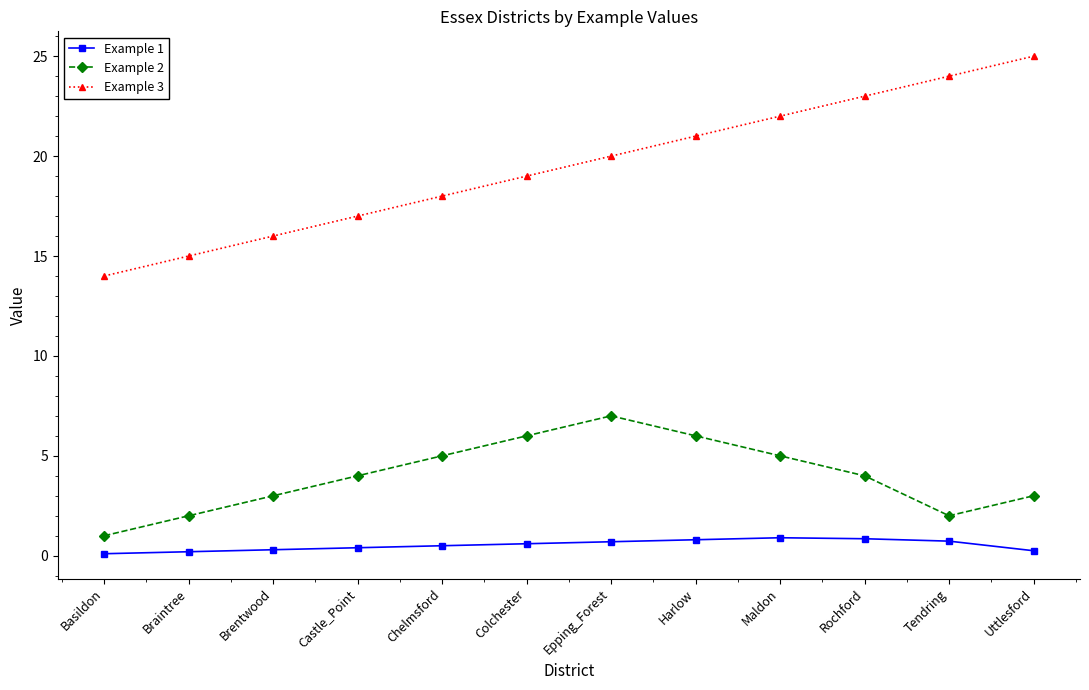

What is the value of the Example 3 point at the 5th from the left?

18.0